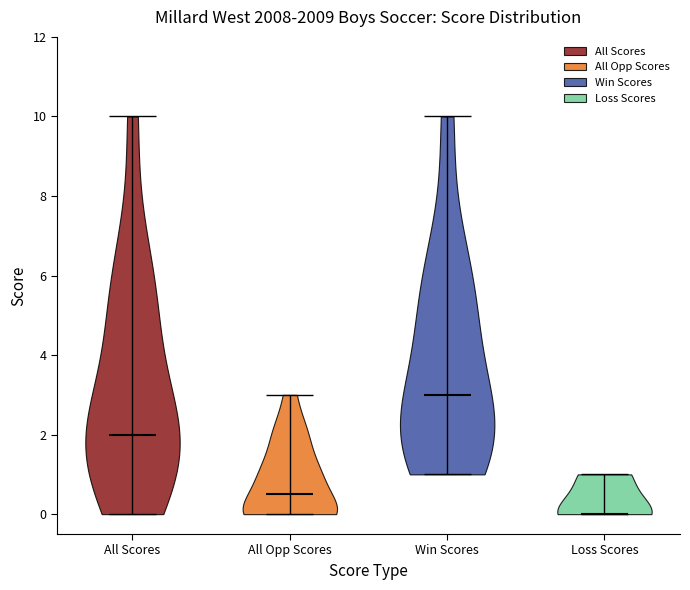

Reading left to right, read every violin against the y-axis: where its median line is, and the lowest and highest points it reaches. The values are not printed on the chart, so give them approximately, as read against the axis.

All Scores: median line 2.0, lowest point 0.0, highest point 10.0
All Opp Scores: median line 0.6, lowest point 0.0, highest point 3.0
Win Scores: median line 3.0, lowest point 1.0, highest point 10.0
Loss Scores: median line 0.0, lowest point 0.0, highest point 1.0